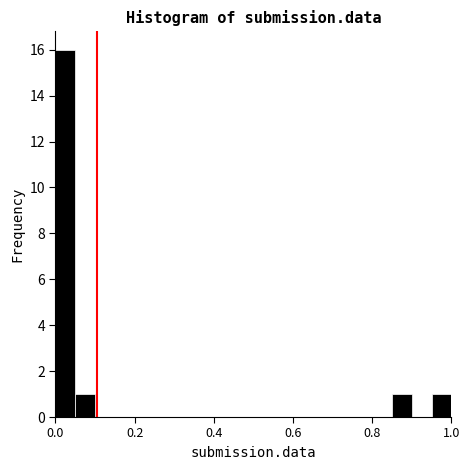

Around what value on the x-axis is the tallest bar? Give the approximate position of its centre, as read against the axis.

0.02